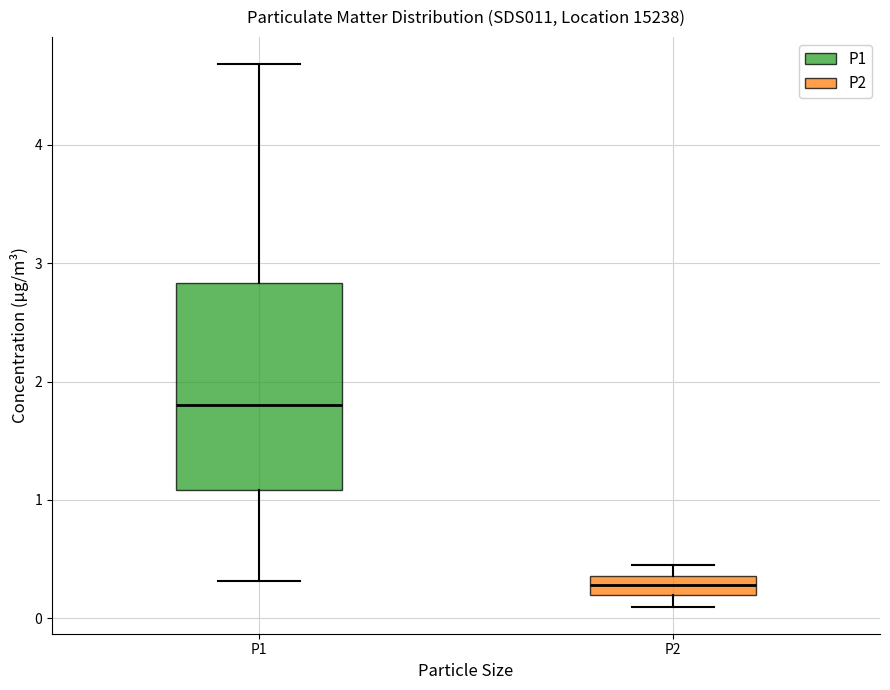

Reading left to right, transcribe this box plot: for each box, give where its median line is, the range the box spans, and where its two whiskers end, as read against the y-axis. The values are not printed on the chart, so give them approximately, as read against the axis.

P1: median 1.8, box 1.1 to 2.8, whiskers 0.3 to 4.7
P2: median 0.3, box 0.2 to 0.4, whiskers 0.1 to 0.5